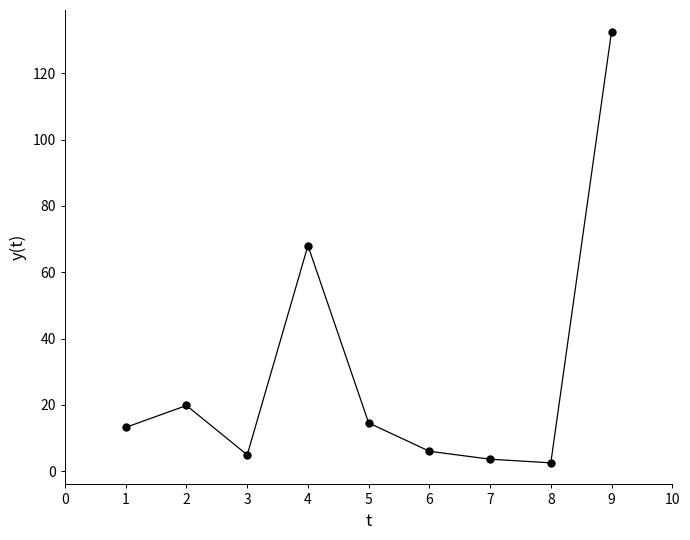

How many data points does each series have?

9